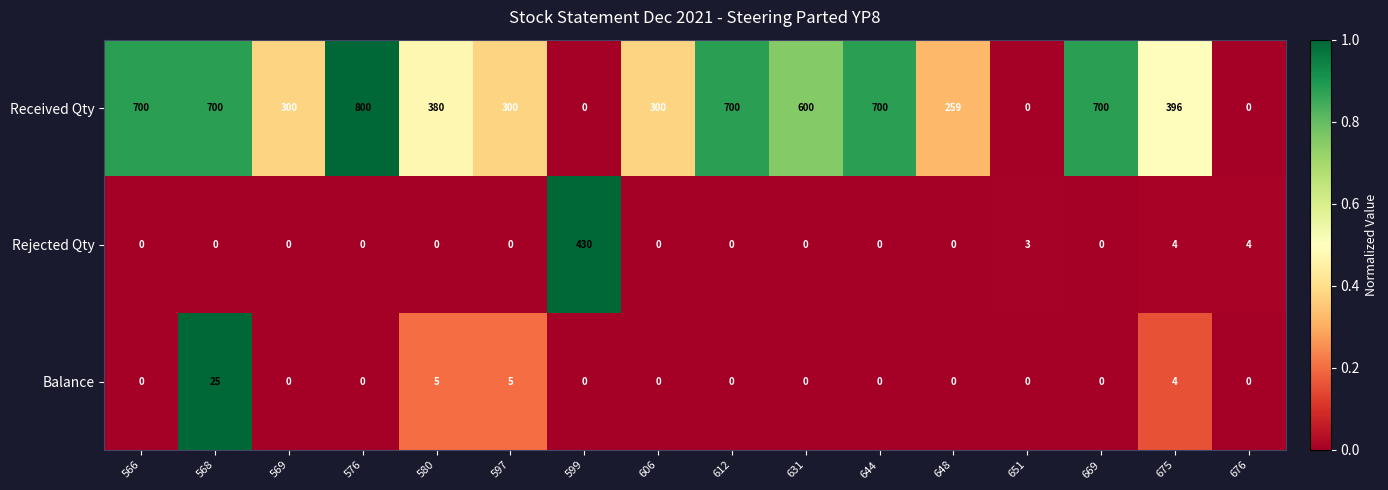

Rank the series at 597 from highest to lowest value.

Received Qty, Balance, Rejected Qty